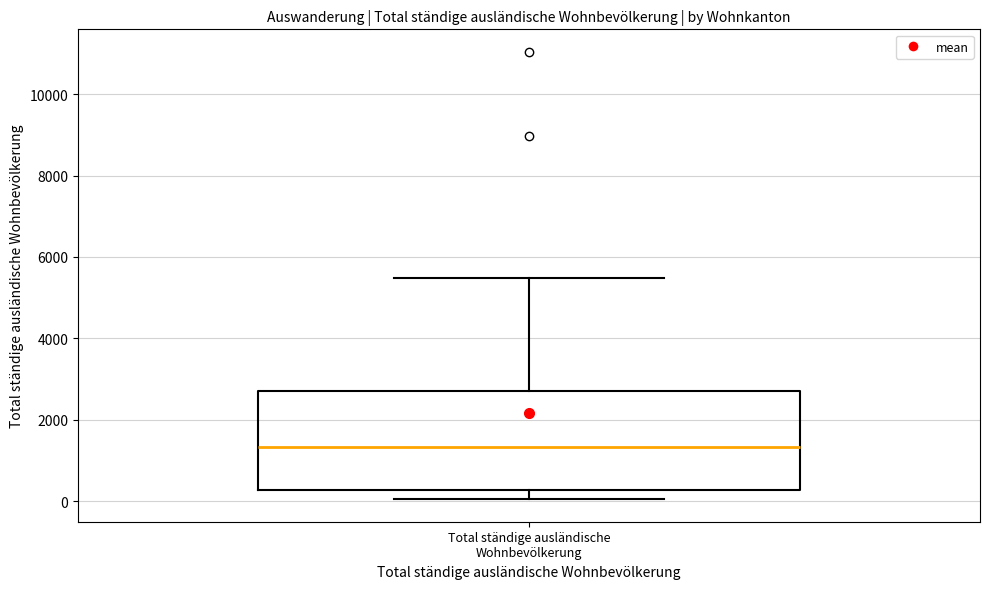

Where is the lower edge of the box for Total ständige ausländische Wohnbevölkerung on the y-axis? The values are not printed on the chart, so give them approximately, as read against the axis.

200